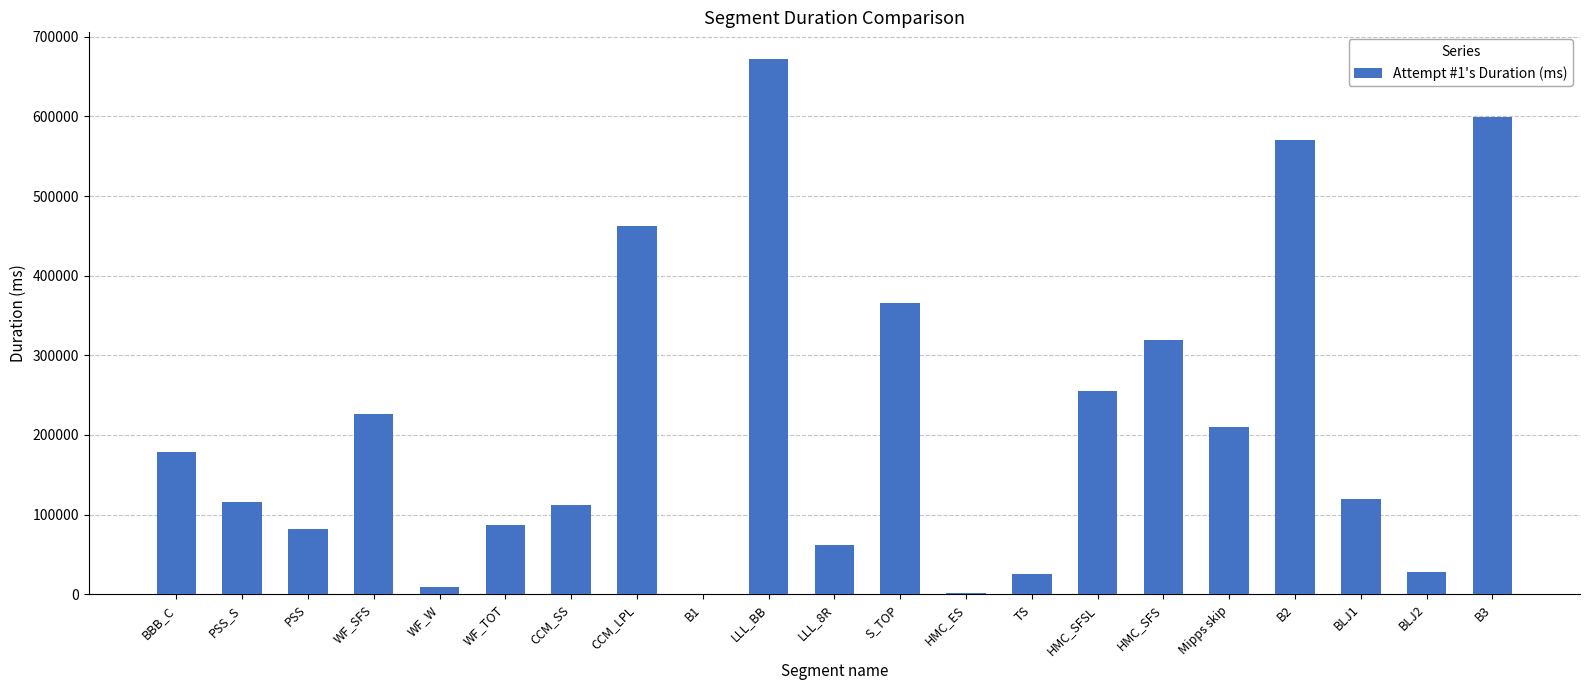

What is the change in value from S_TOP to HMC_SFSL?

-110200